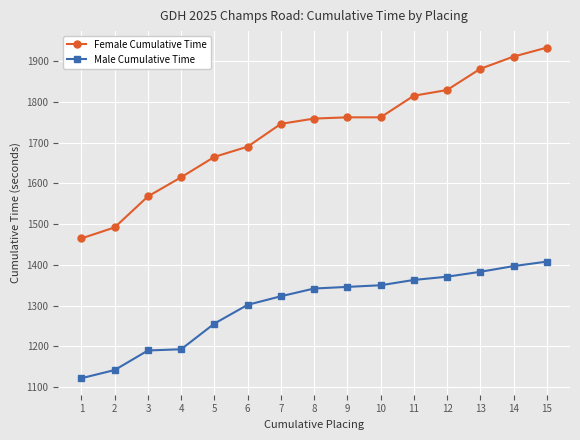

Which series has the largest range (max minus min)?

Female Cumulative Time